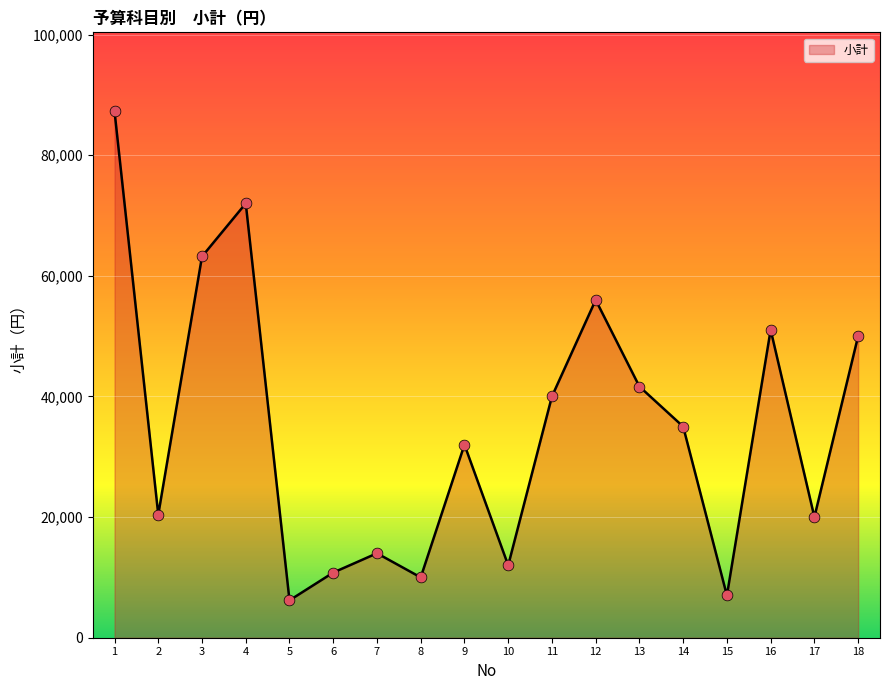

Which has a higher value, 17 or 15?

17